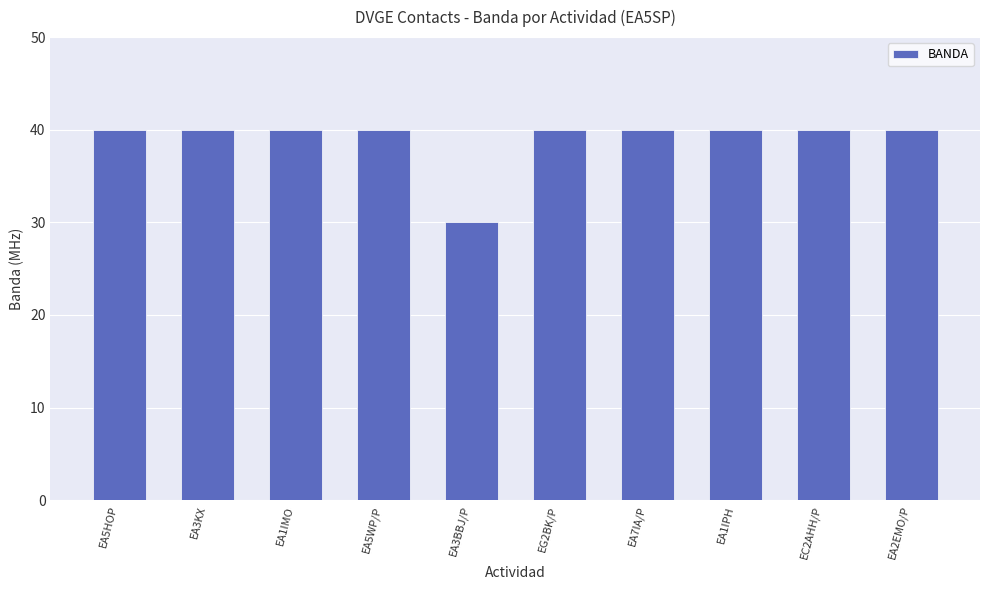

What is the ratio of the value at EA2EMO/P to the value at EA3KX?

1.0